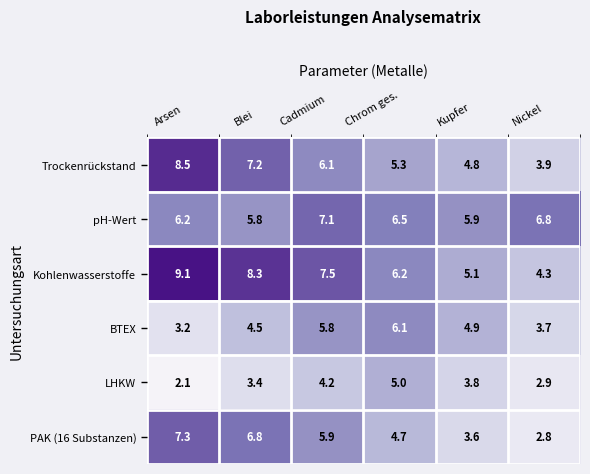

At how many categories does at least one series exceed 2?

6